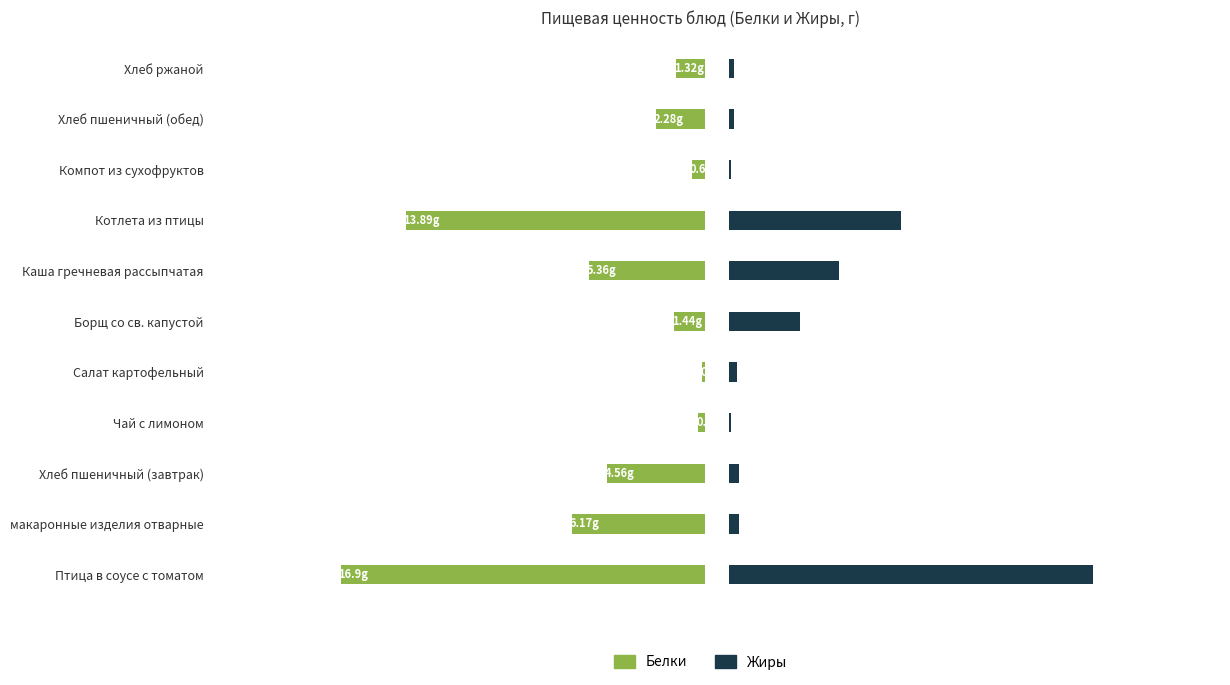

At Компот из сухофруктов, list the series in order from largest to smallest.

Белки, Жиры